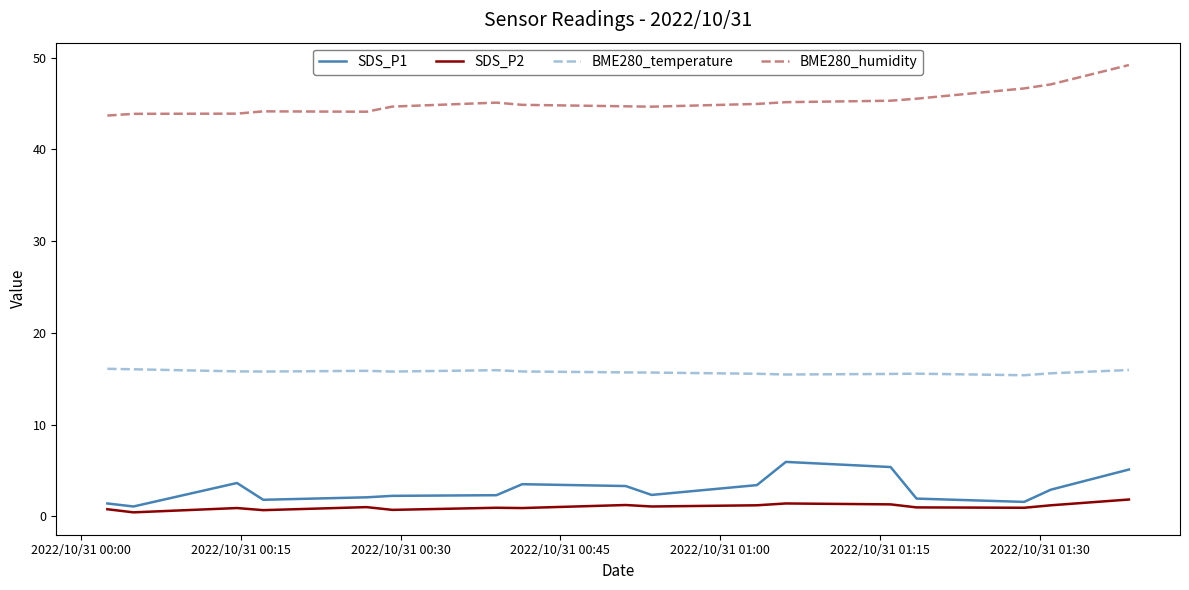

True or false: SDS_P2 and BME280_temperature cross at least once.

False